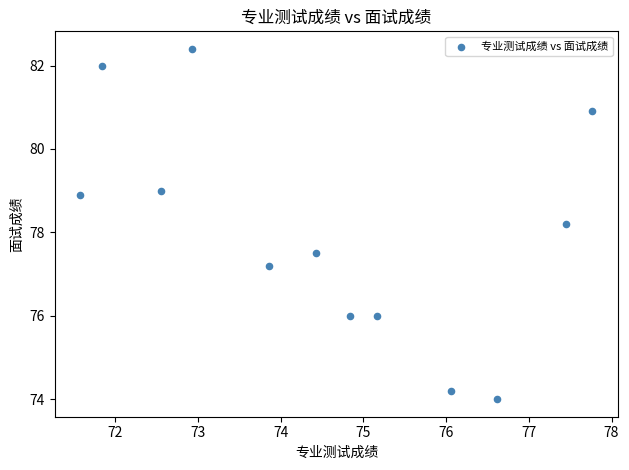

What Y value in the scatter plot is closest to 78?

78.2